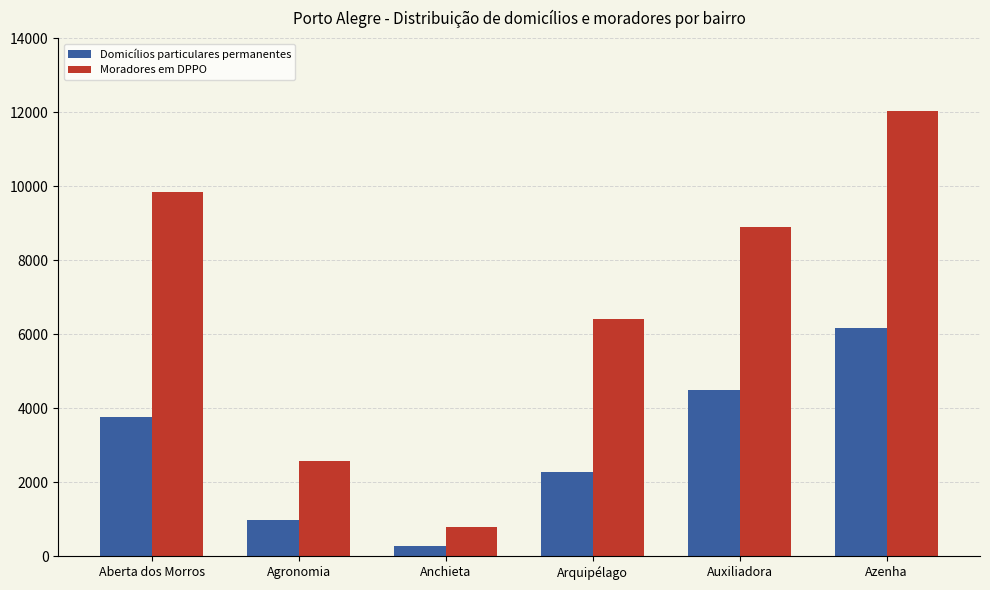

What is the spread (max minus min) of values at Aberta dos Morros?

6076